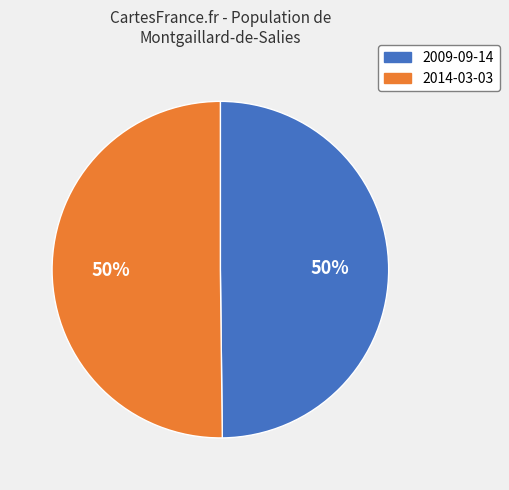

To the nearest percent, what is the combined percentage of 2009-09-14 and 2014-03-03?

100%